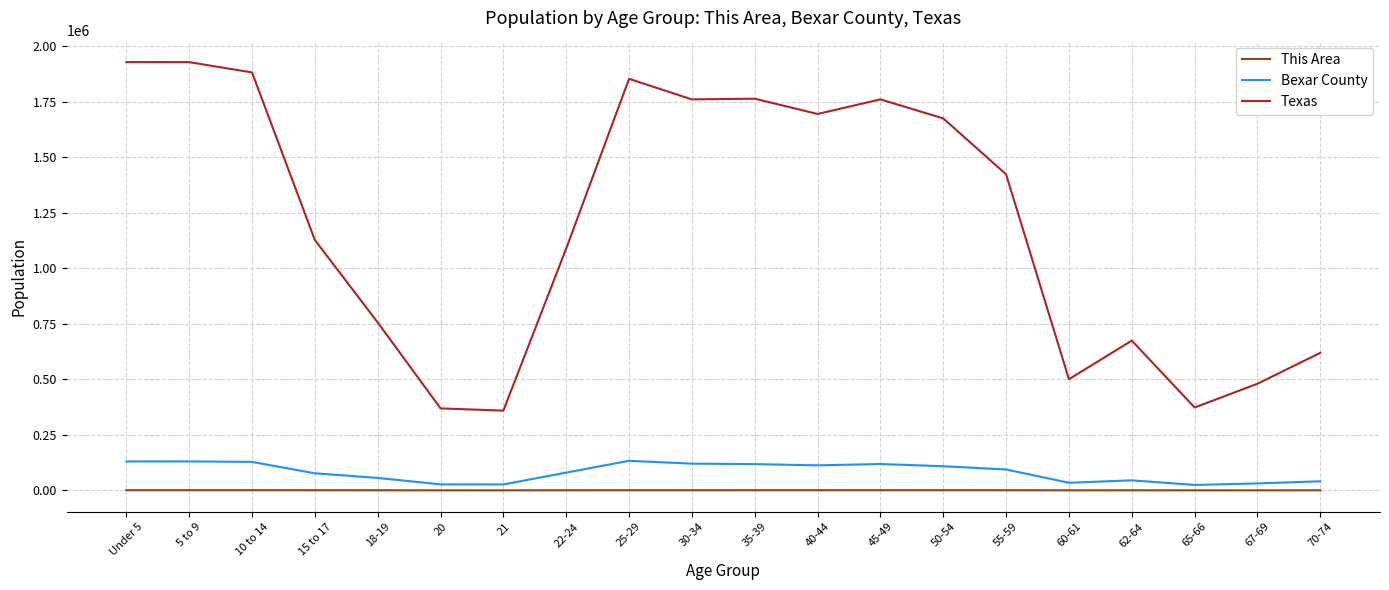

What is the difference between the This Area values at 20 and 60-61?

41